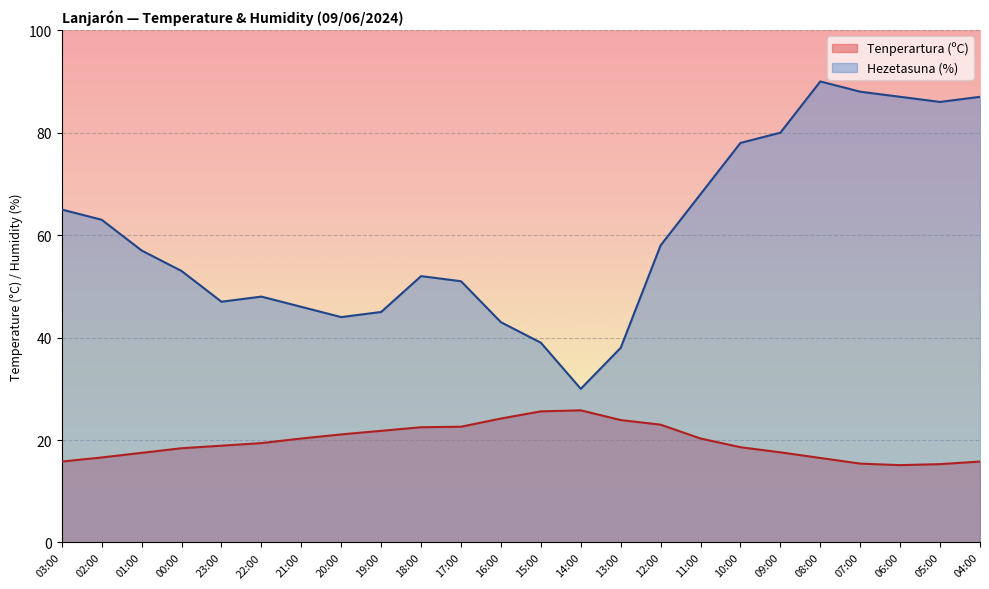

Between 23:00 and 13:00, which is larger?

13:00